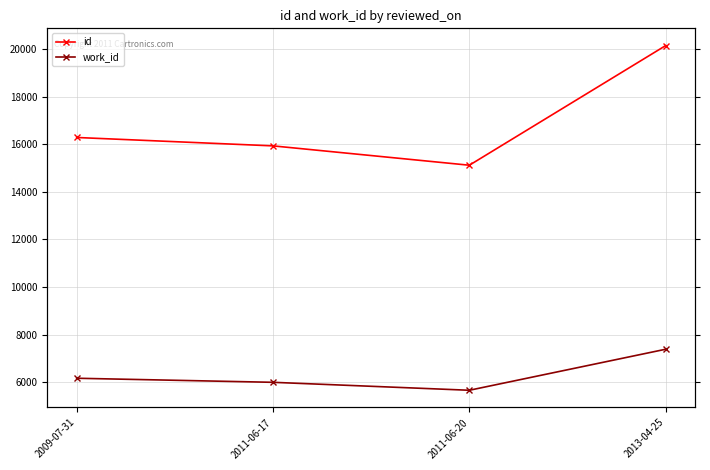

What is the difference between the id values at 2011-06-17 and 2013-04-25?

4215